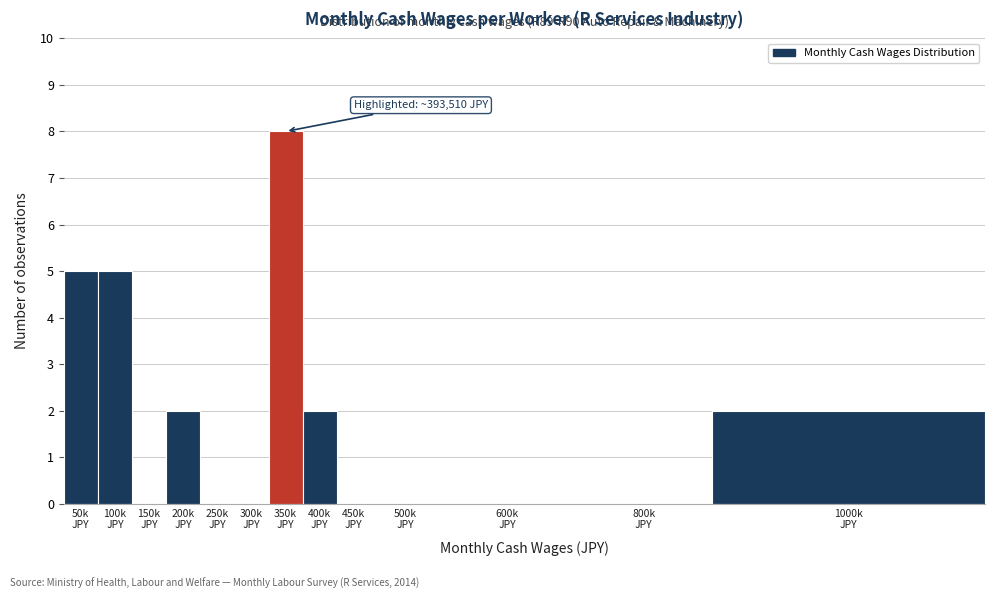

What is the maximum value shown in the chart?

8